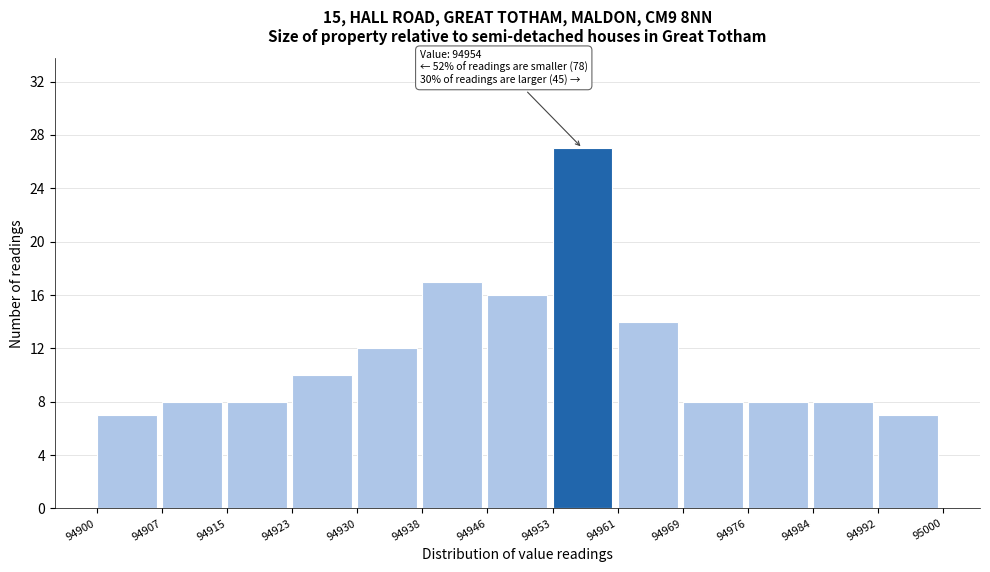

Over which range of the x-axis is the bar tallest?

94953 to 94961